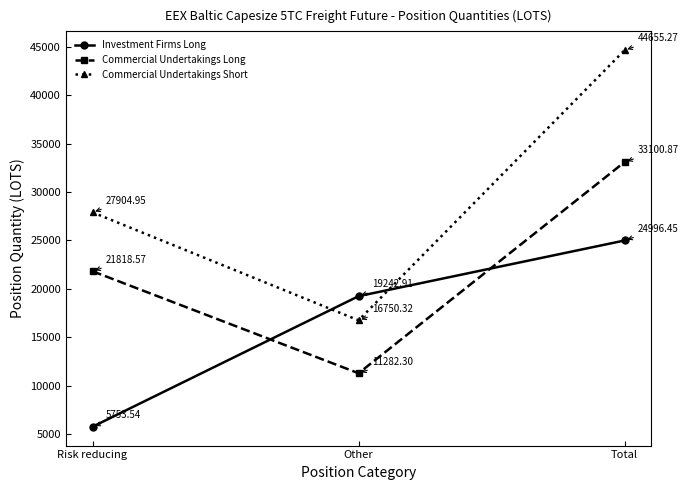

What are all the series names shown in the legend?

Investment Firms Long, Commercial Undertakings Long, Commercial Undertakings Short